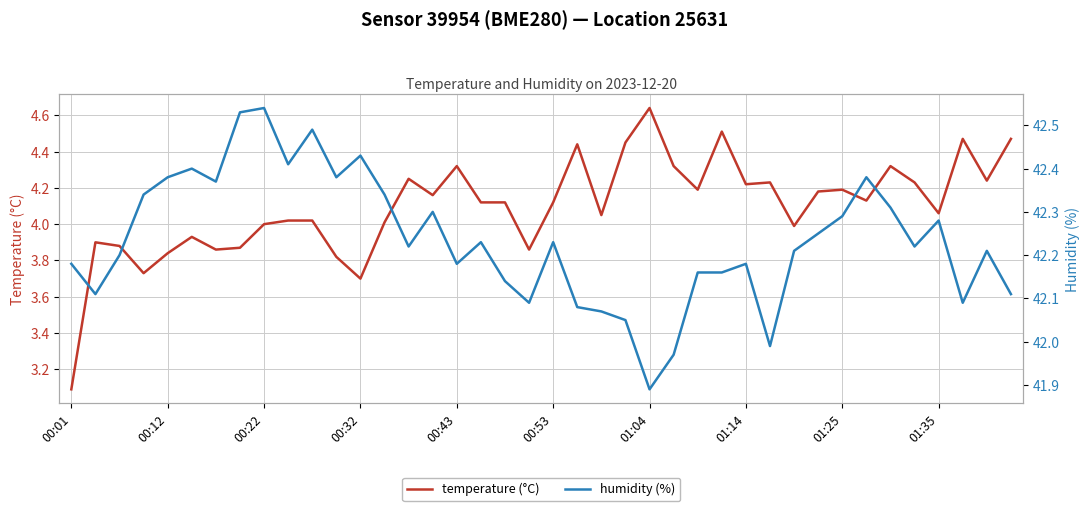

Reading right to left, extract all data points from this chart.

temperature (°C): 4.5	4.2	4.5	4.1	4.2	4.3	4.1	4.2	4.2	4.0	4.2	4.2	4.5	4.2	4.3	4.6	4.5	4.0	4.4	4.1	3.9	4.1	4.1	4.3	4.2	4.2	4.0	3.7	3.8	4.0	4.0	4.0	3.9	3.9	3.9	3.8	3.7	3.9	3.9	3.1
humidity (%): 42.1	42.2	42.1	42.3	42.2	42.3	42.4	42.3	42.2	42.2	42.0	42.2	42.2	42.2	42.0	41.9	42.0	42.1	42.1	42.2	42.1	42.1	42.2	42.2	42.3	42.2	42.3	42.4	42.4	42.5	42.4	42.5	42.5	42.4	42.4	42.4	42.3	42.2	42.1	42.2